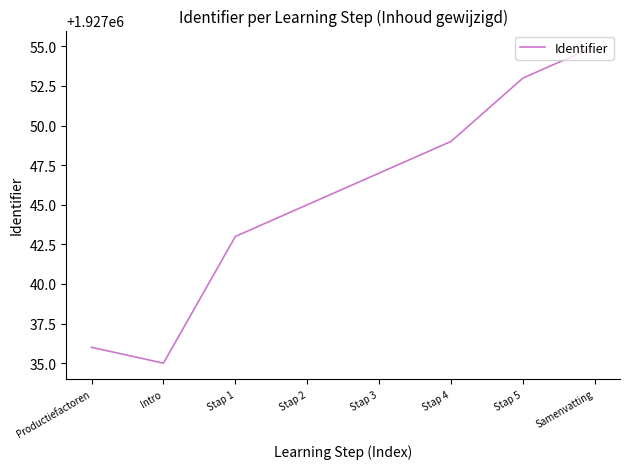

Reading left to right, what are all the values shown in this chart?

1927036	1927035	1927043	1927045	1927047	1927049	1927053	1927055